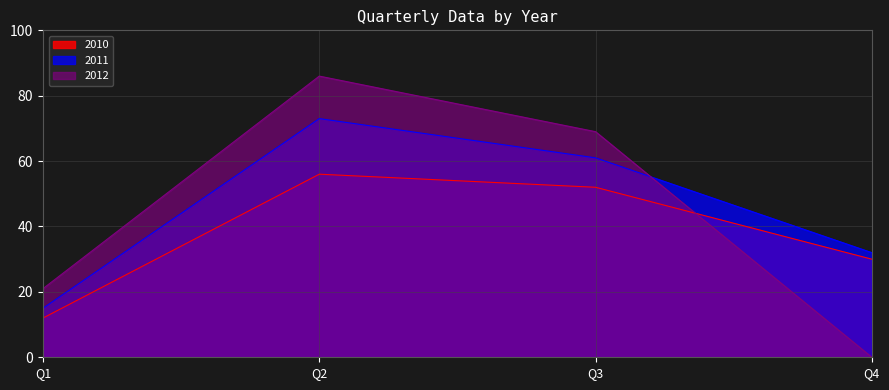

How many categories are shown in the chart?

4